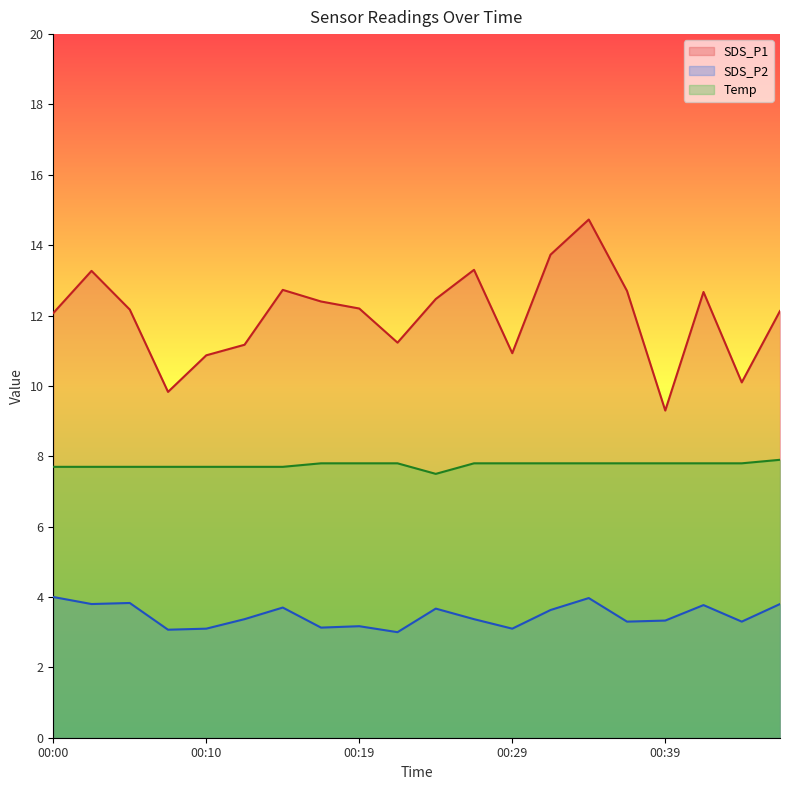

Does the chart have visible grid lines?

No